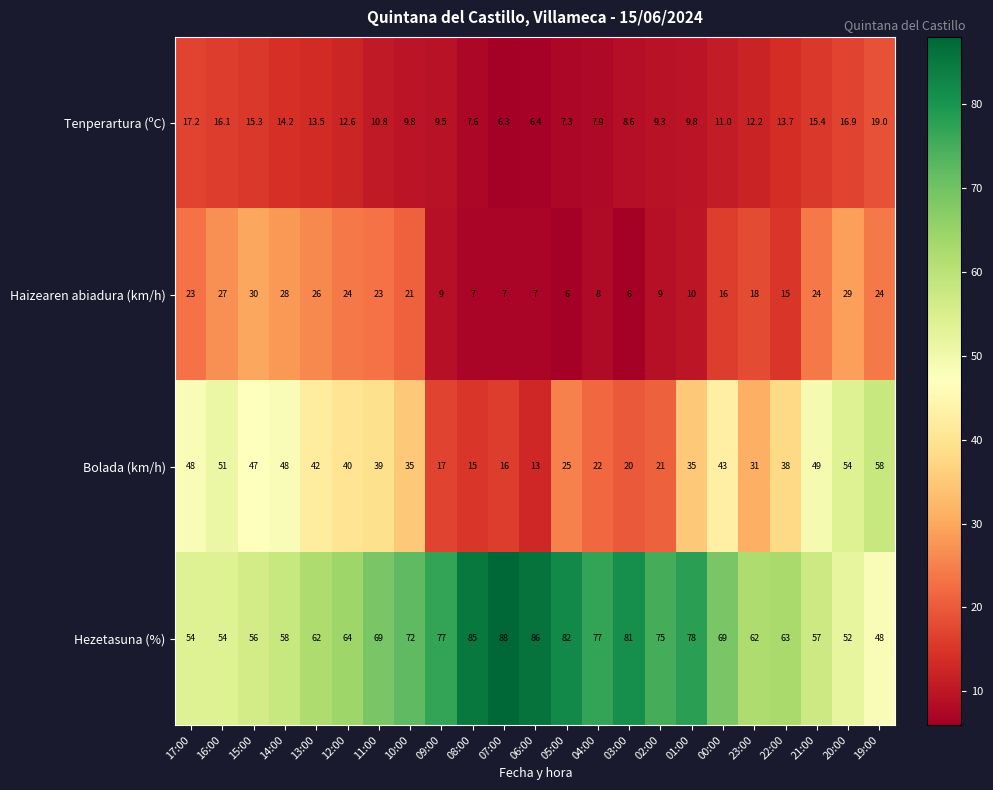

Where is Tenperartura (ºC) nearest to the value 12?

23:00